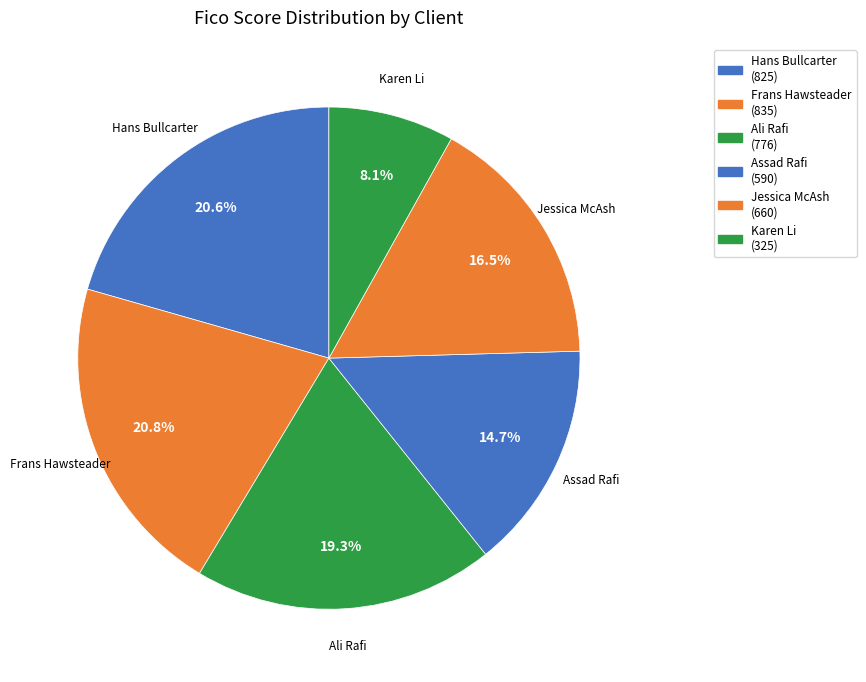

How many segments does this pie chart have?

6